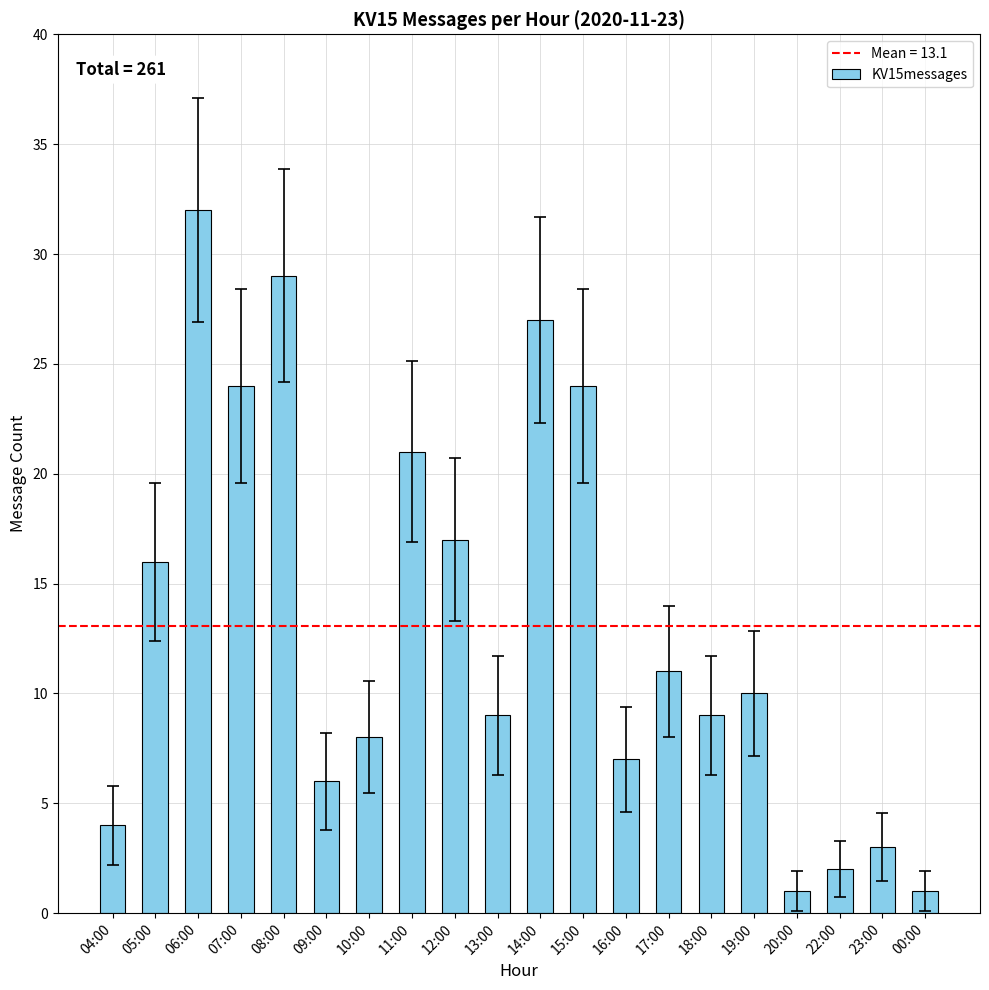

What is the sum of all values?

261